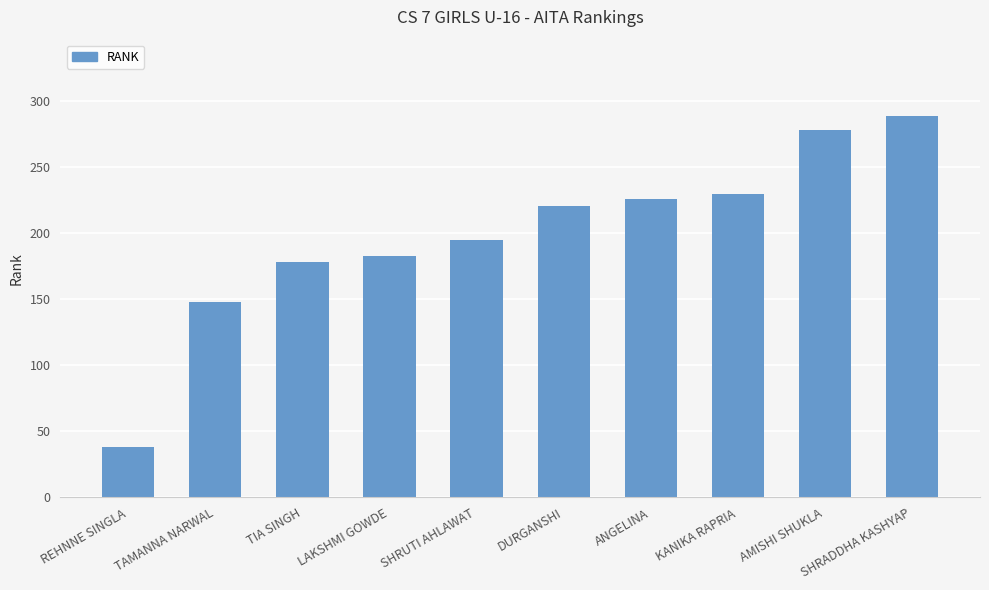

What is the approximate value at AMISHI SHUKLA?

278